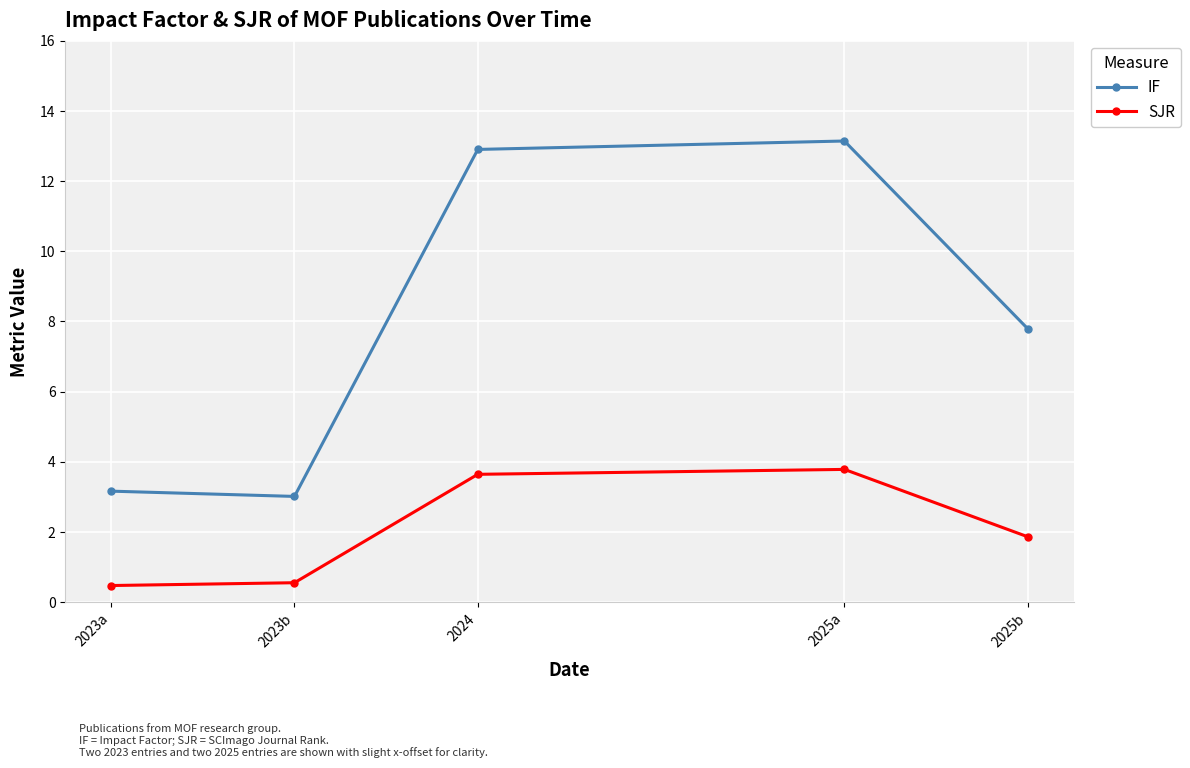

Which series has the largest total across all categories?

IF